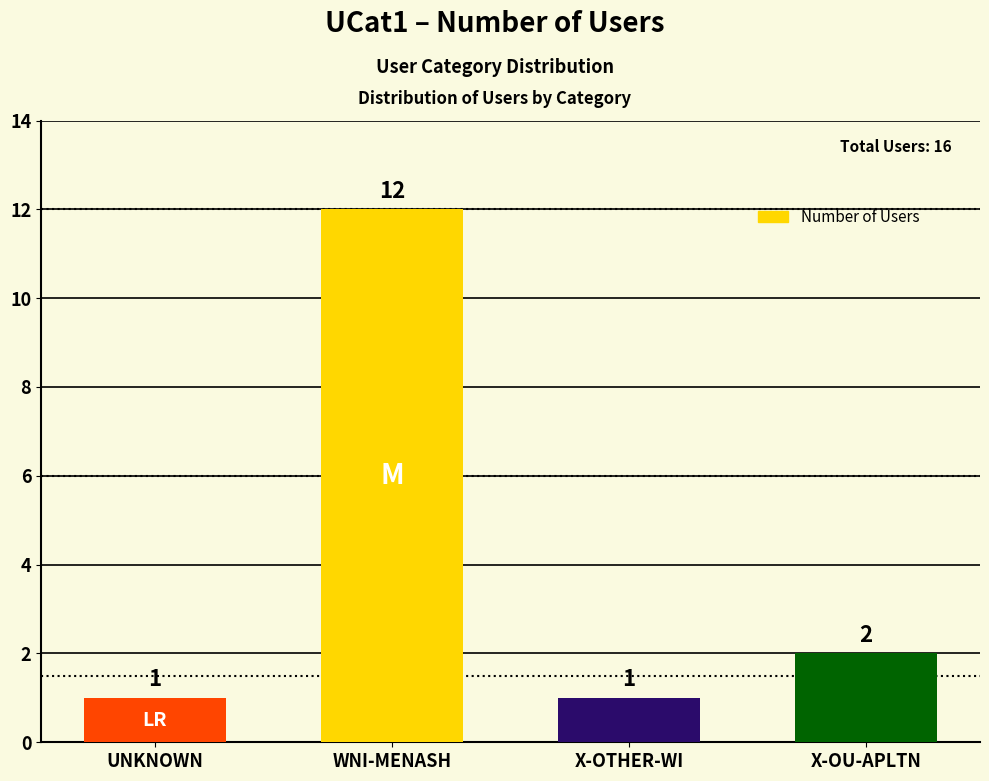

Is it true that the value at X-OU-APLTN is 2?

True